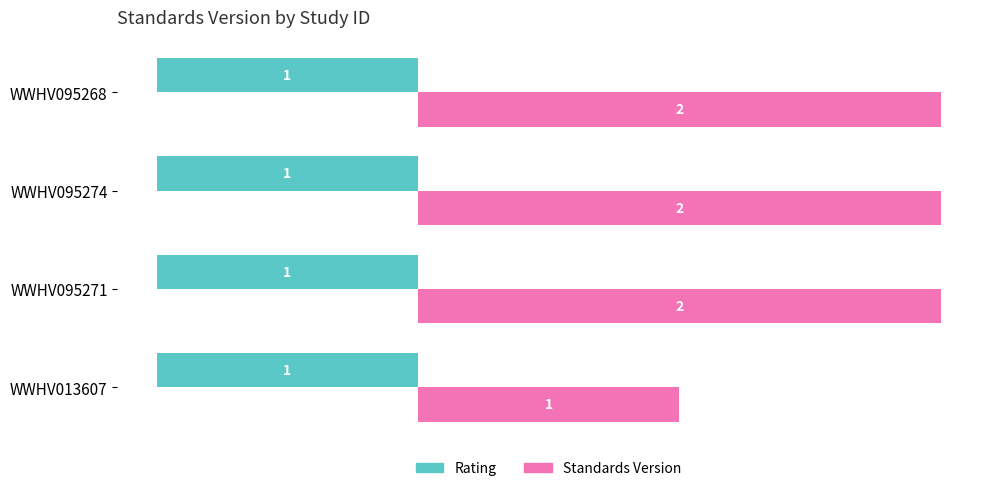

The Standards Version series shows 2 at WWHV095268. True or false?

True